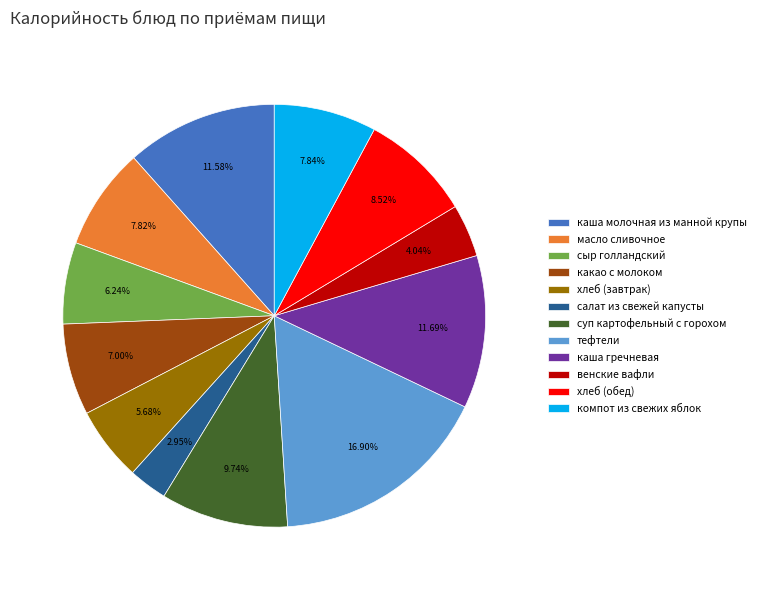

Does any single category account for the majority?

No